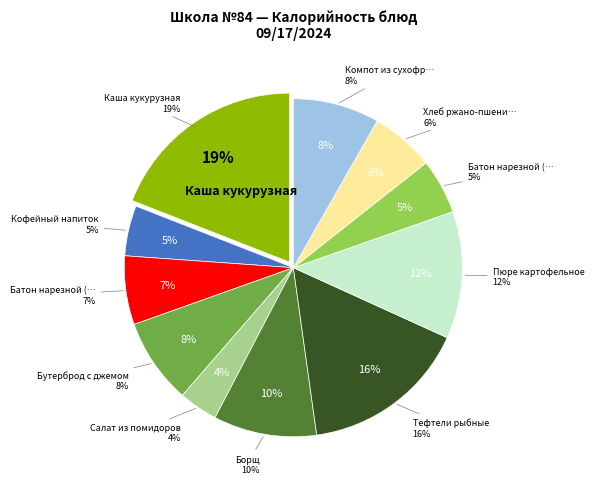

Which slice is the smallest?

Салат из помидоров